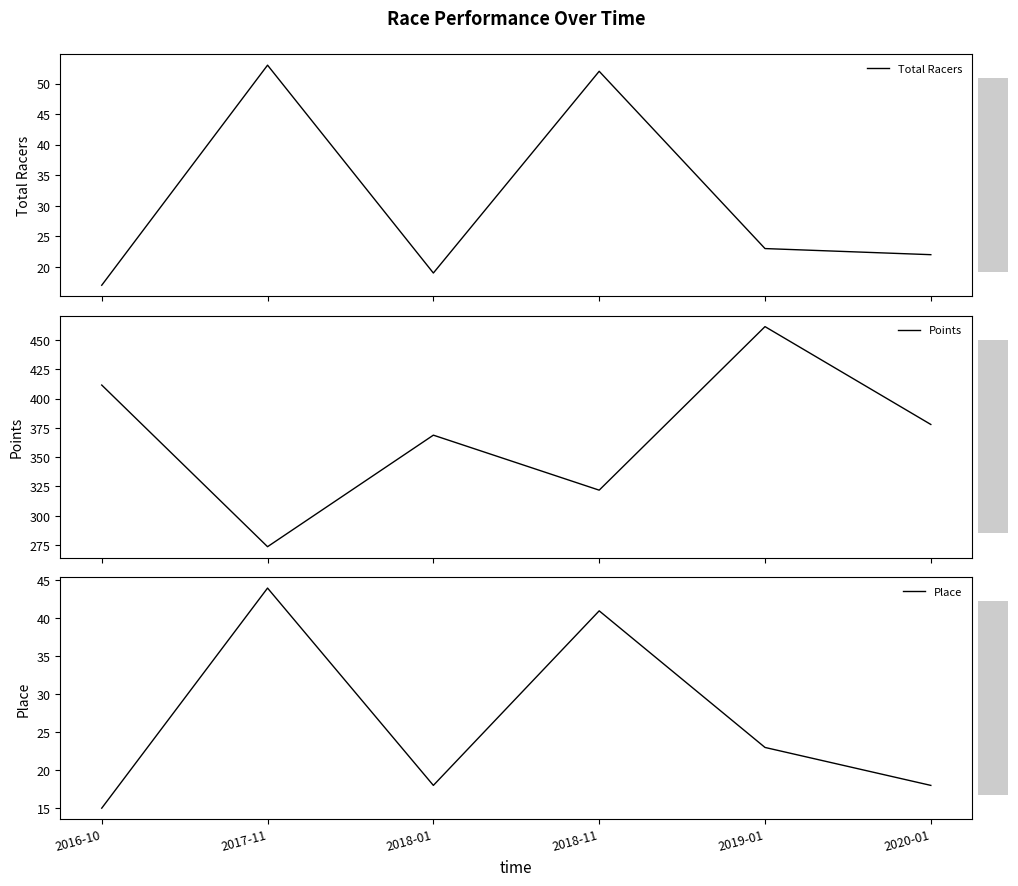

What is the difference between the highest and lowest values at 2019-01?

438.5